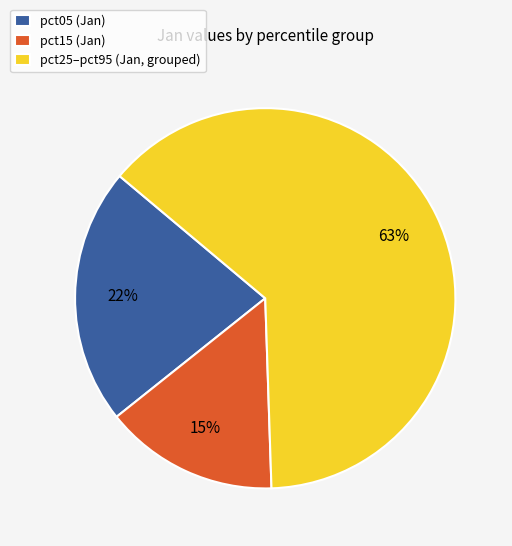

Is it true that pct15 (Jan) is 26% of the pie?

False